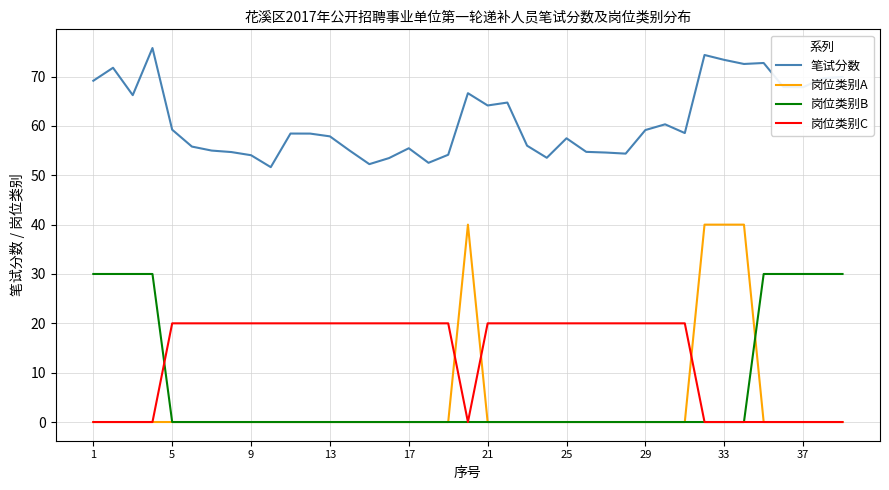

Which series has the largest range (max minus min)?

岗位类别A